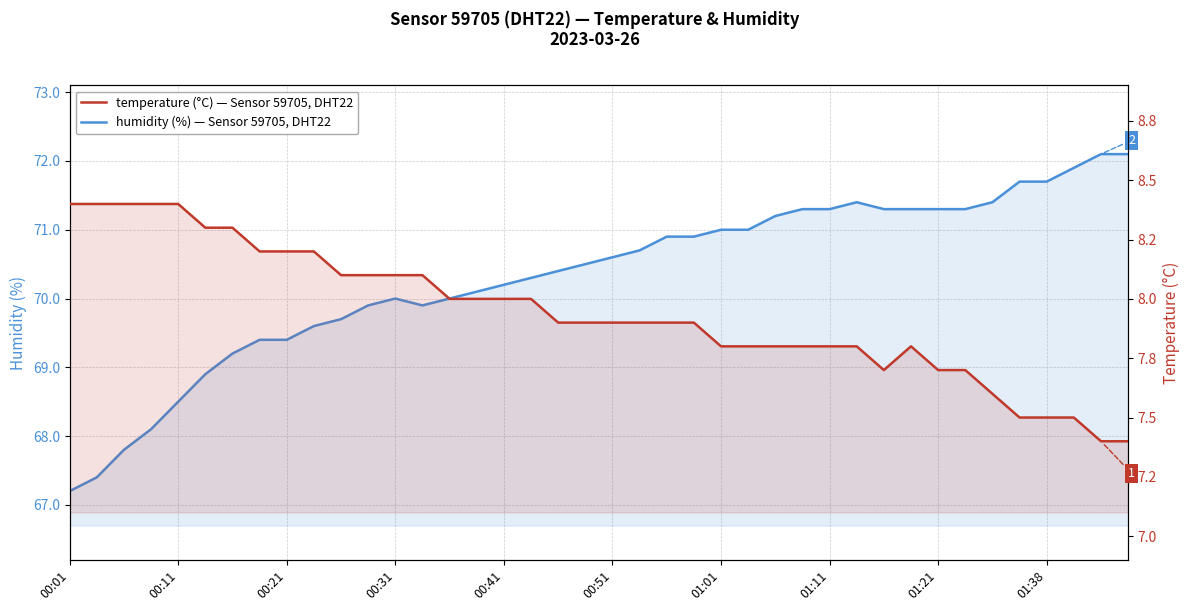

Does the chart have visible grid lines?

Yes